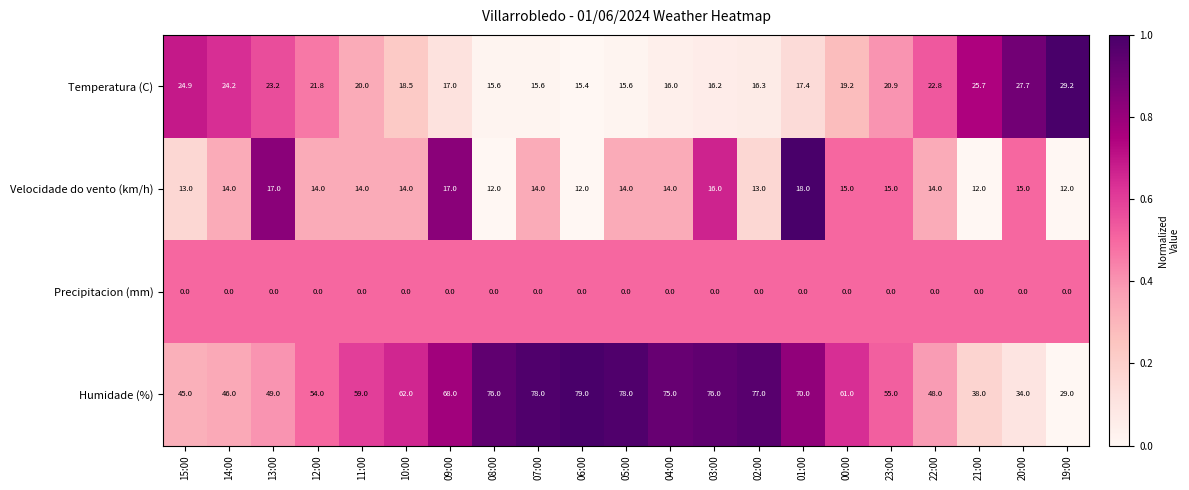

What is the greatest value displayed?

79.0